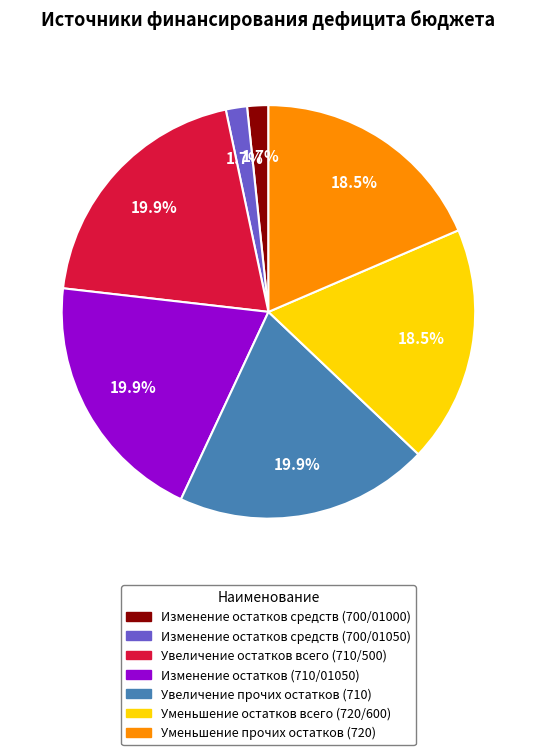

Does any single category account for the majority?

No